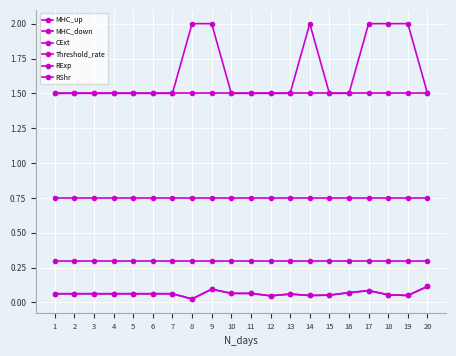

At how many categories does at least one series exceed 1?

20